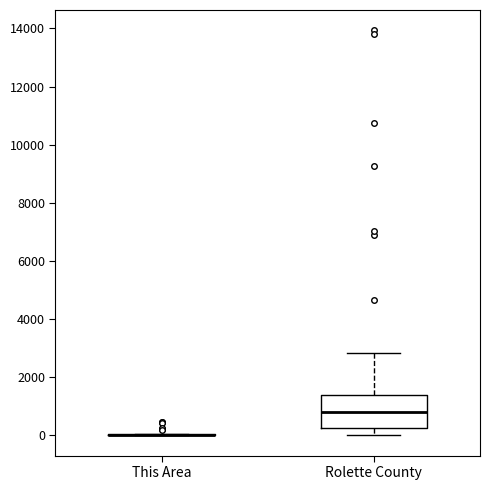

Reading left to right, read every box against the y-axis: the position of its median line, the range the box covers, and the ends of its whiskers. The values are not printed on the chart, so give them approximately, as read against the axis.

This Area: box collapsed to a line at 0, whiskers 0 to 0
Rolette County: median 800, box 200 to 1400, whiskers 0 to 2800